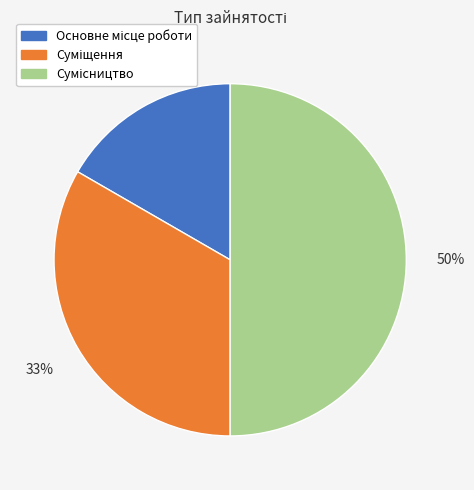

To the nearest percent, what is the average slice percentage?

33%